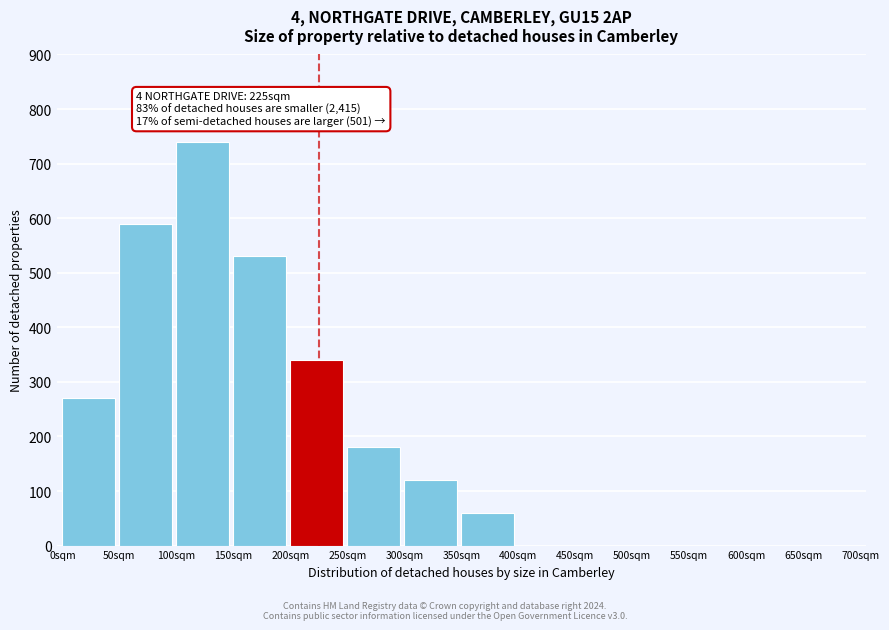

Reading left to right, list all the values displayed in this chart.

0sqm=270	50sqm=590	100sqm=740	150sqm=530	200sqm=340	250sqm=180	300sqm=120	350sqm=60	400sqm=0	450sqm=0	500sqm=0	550sqm=0	600sqm=0	650sqm=0